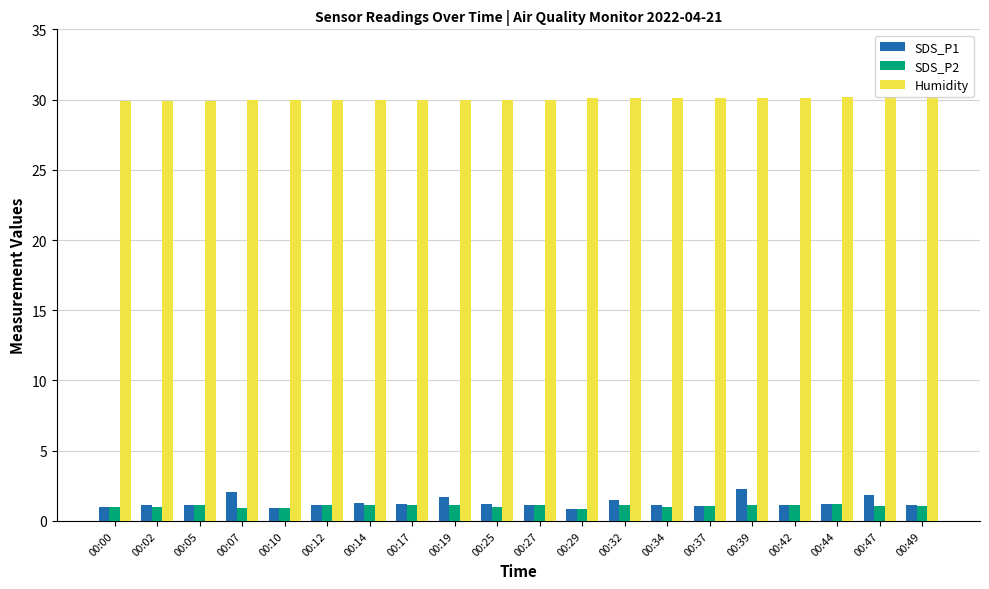

Does the chart contain stacked bars?

No